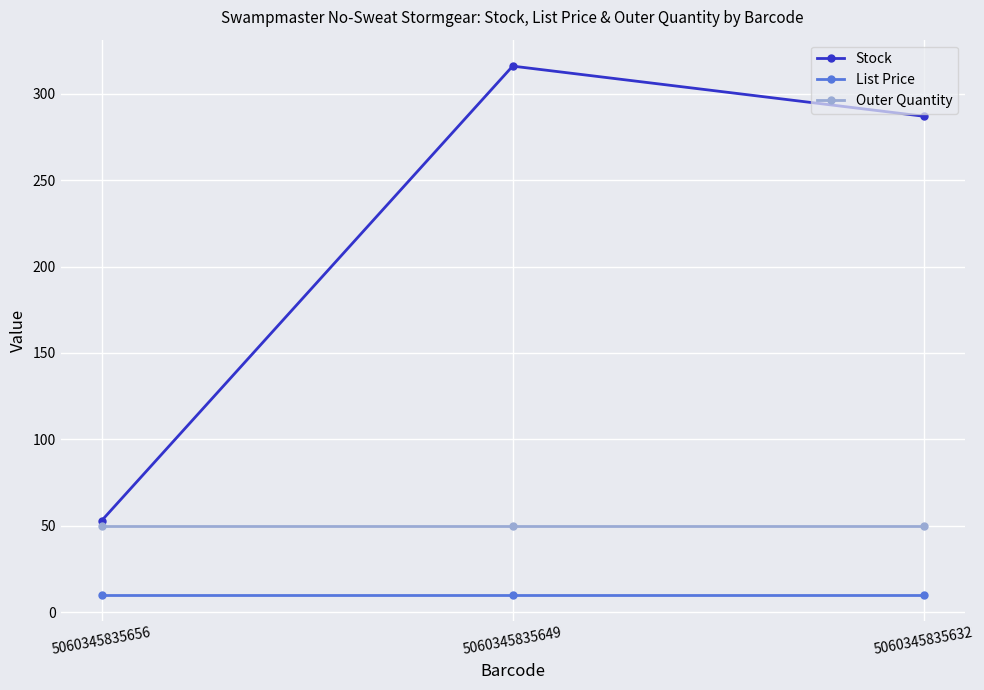

True or false: Outer Quantity has a value of 71.5 at 5060345835632.

False